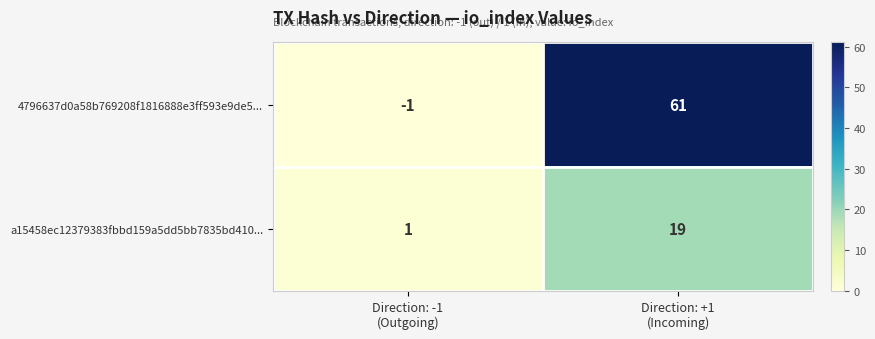

What is the greatest value displayed?

61